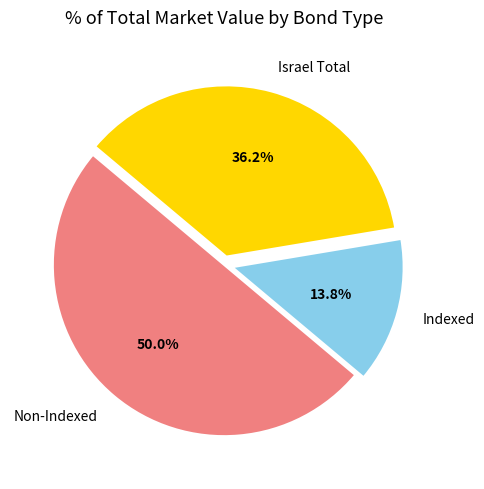

What portion of the pie excludes Israel Total?

63.8%